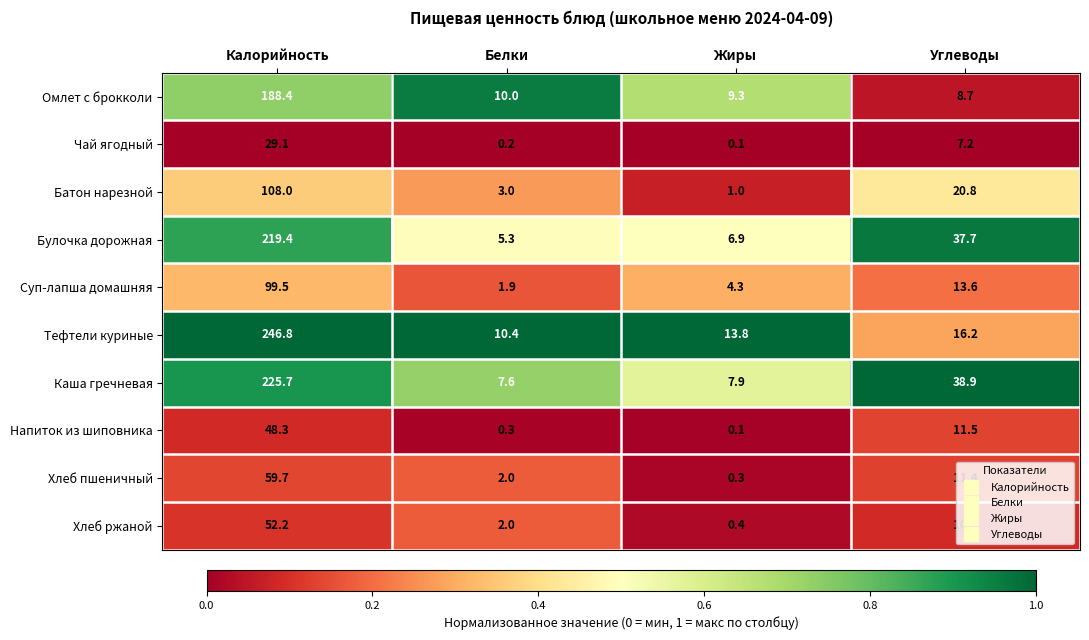

Is it true that Каша гречневая equals 378.4 at Калорийность?

False